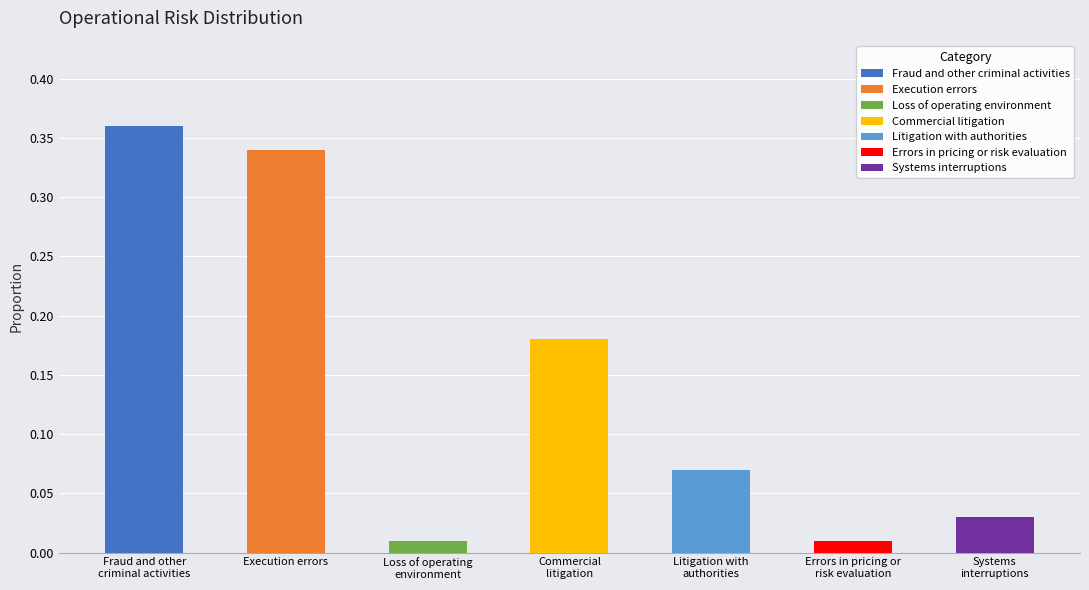

The value at Systems
interruptions is 0.0. True or false?

False